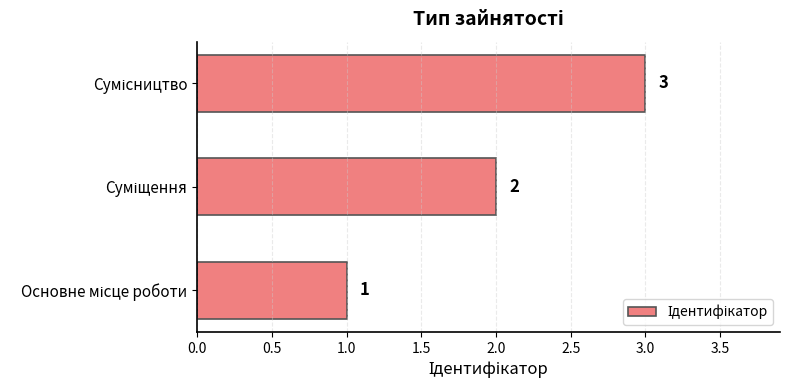

How many values are between 1 and 3?

3